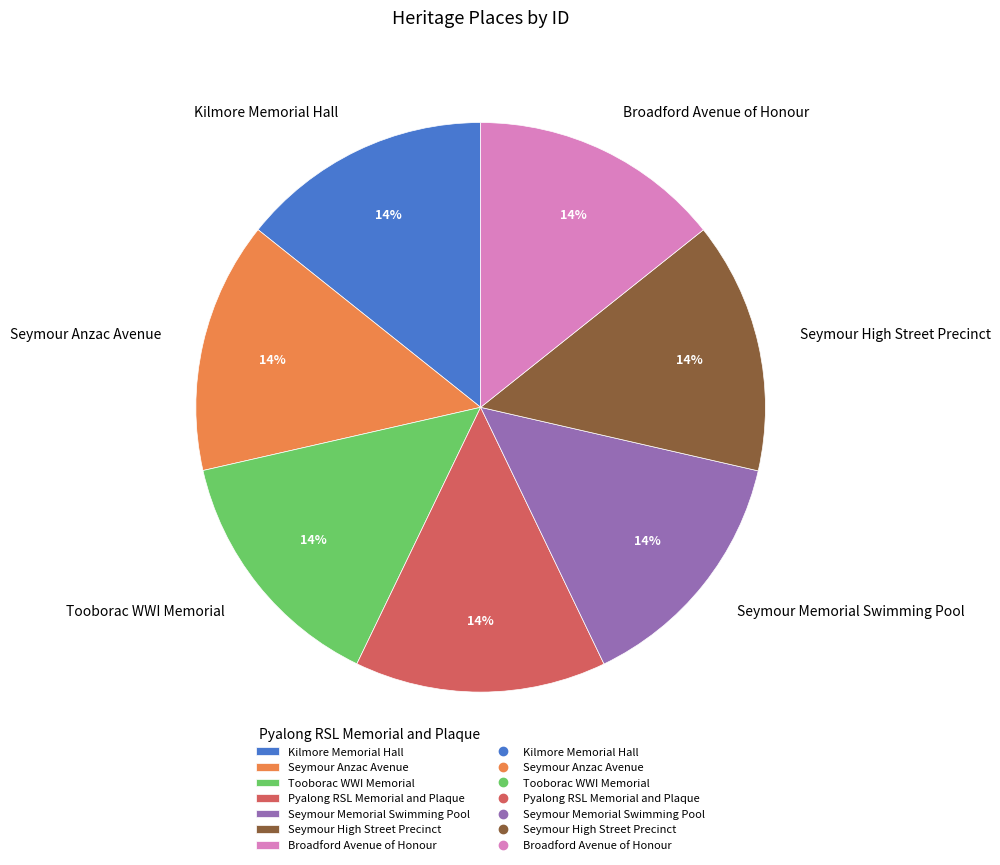

Do Broadford Avenue of Honour and Seymour Anzac Avenue together represent more than half of the pie?

No